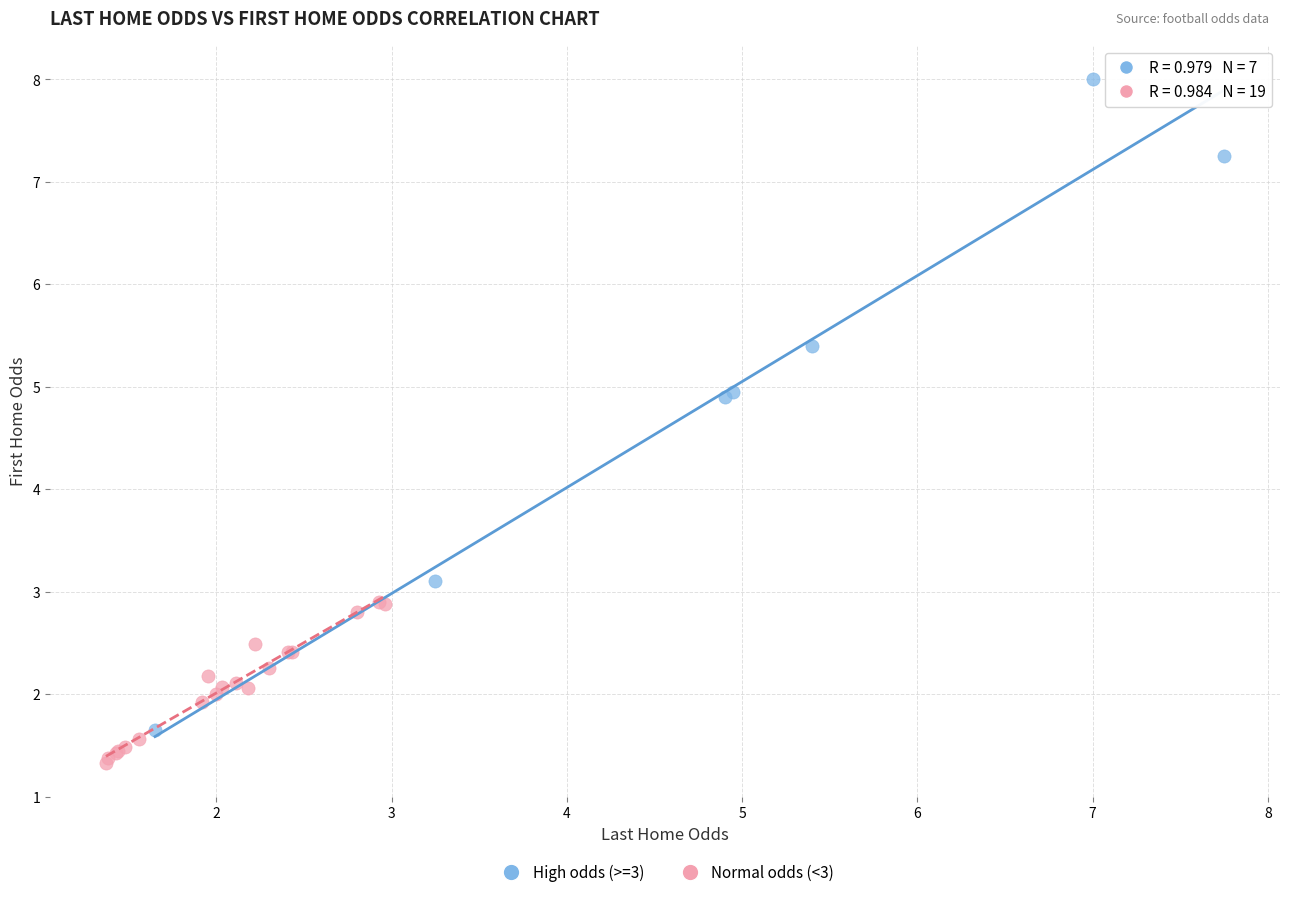

Which series reaches the minimum Y coordinate?

Normal odds (<3)